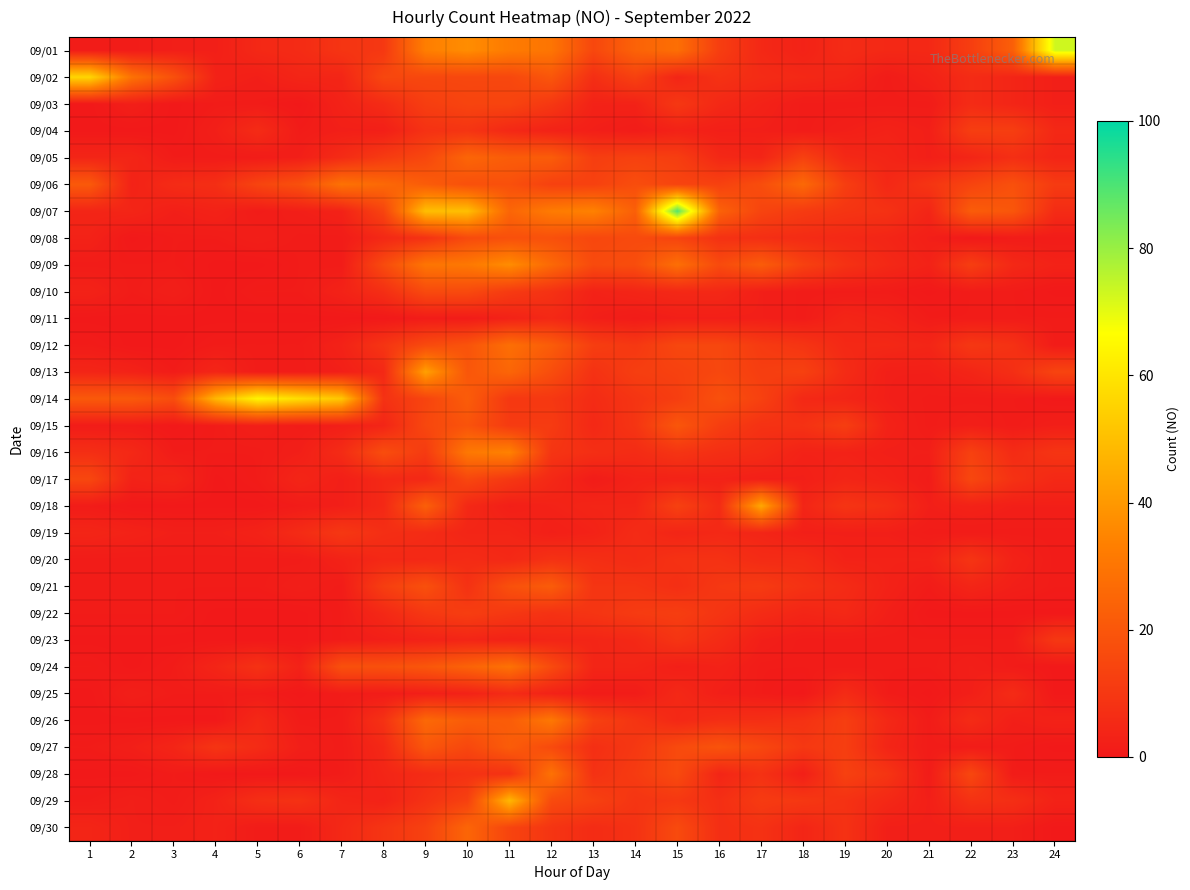

Count the number of categories in the chart.

24